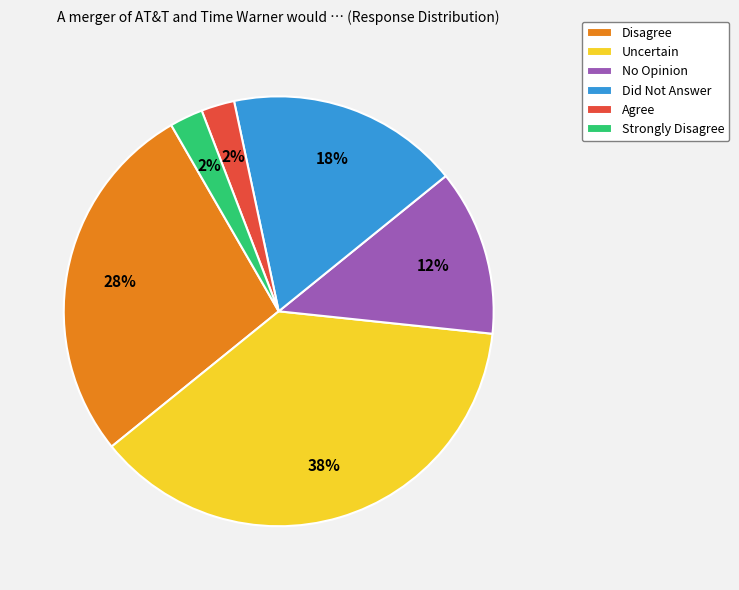

Do Disagree and No Opinion together represent more than half of the pie?

No